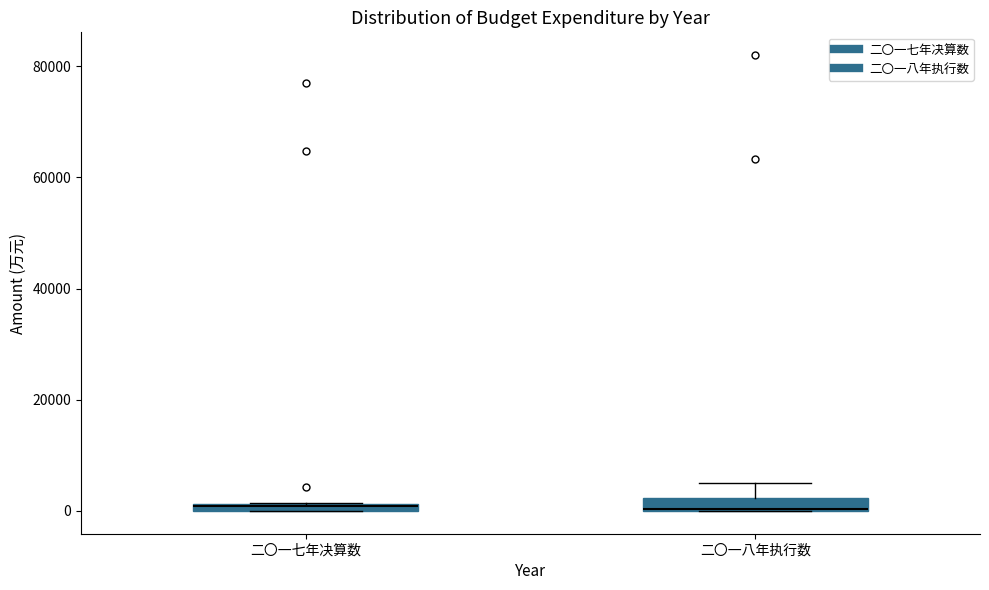

Where is the lower edge of the box for 二〇一七年决算数 on the y-axis? The values are not printed on the chart, so give them approximately, as read against the axis.

0